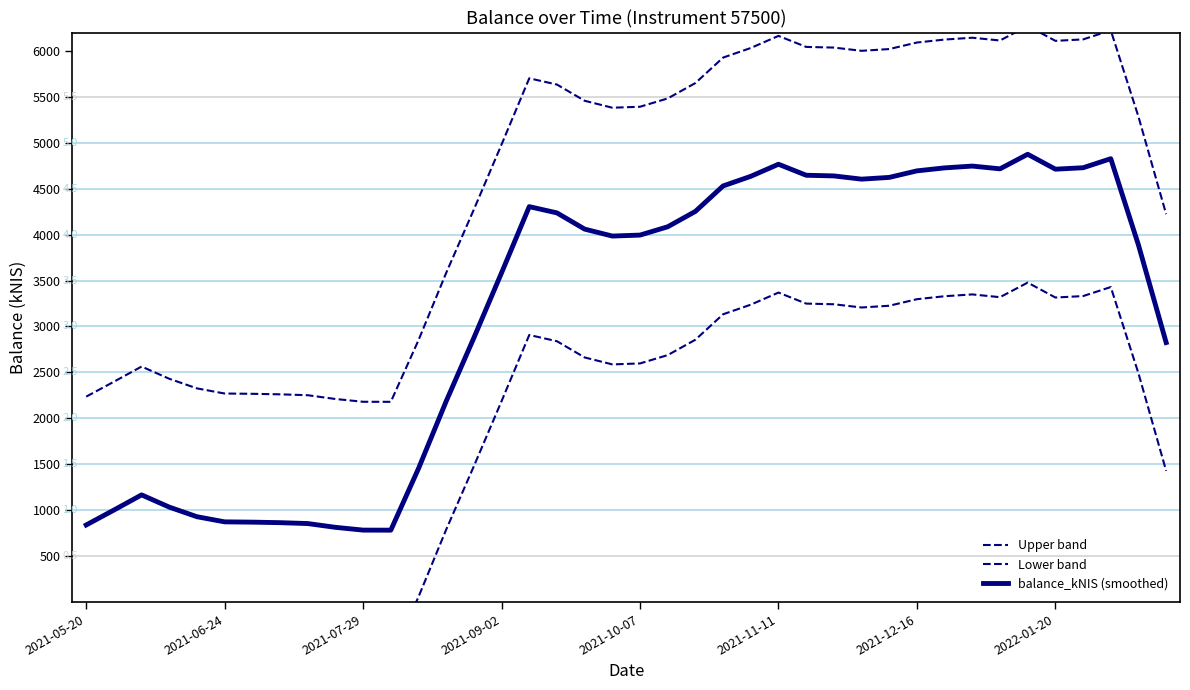

Where does the Lower band series first go above 2662?

16